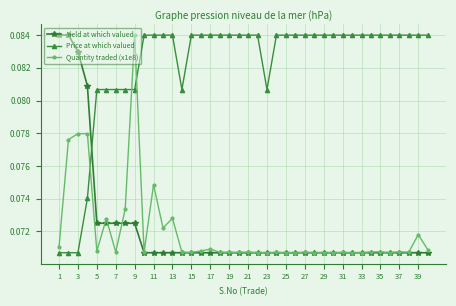

True or false: Quantity traded (x1e8) has more than 2 interior local peaks.

True